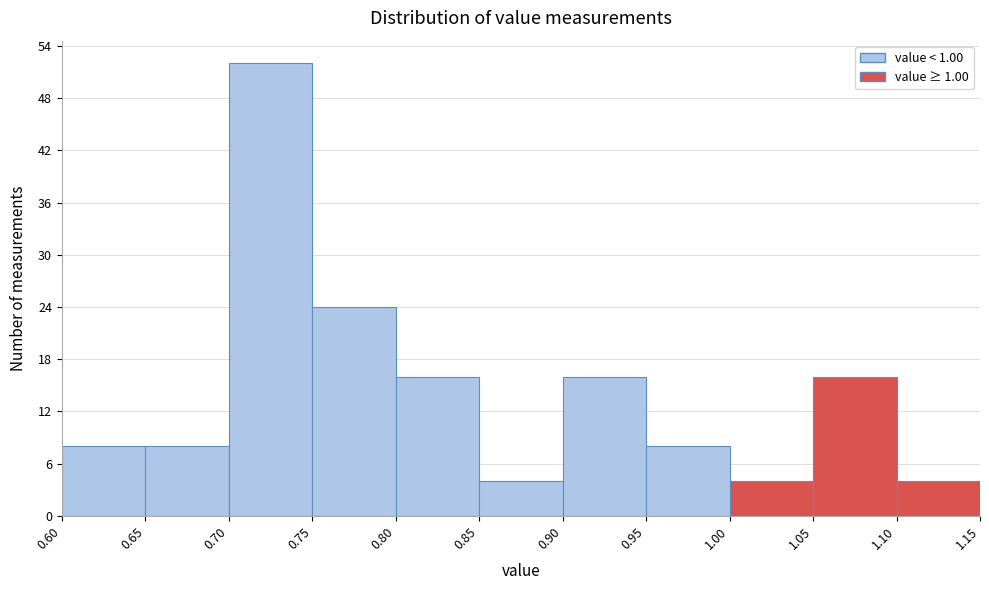

Which range on the x-axis has the tallest bar?

0.70 to 0.75